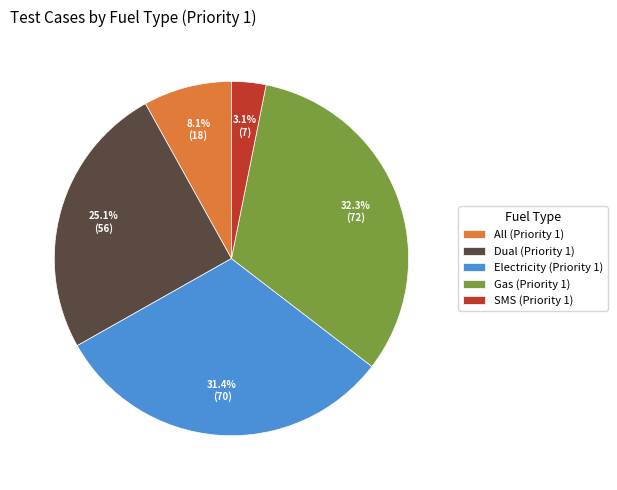

The All (Priority 1) slice represents 14% of the pie. True or false?

False